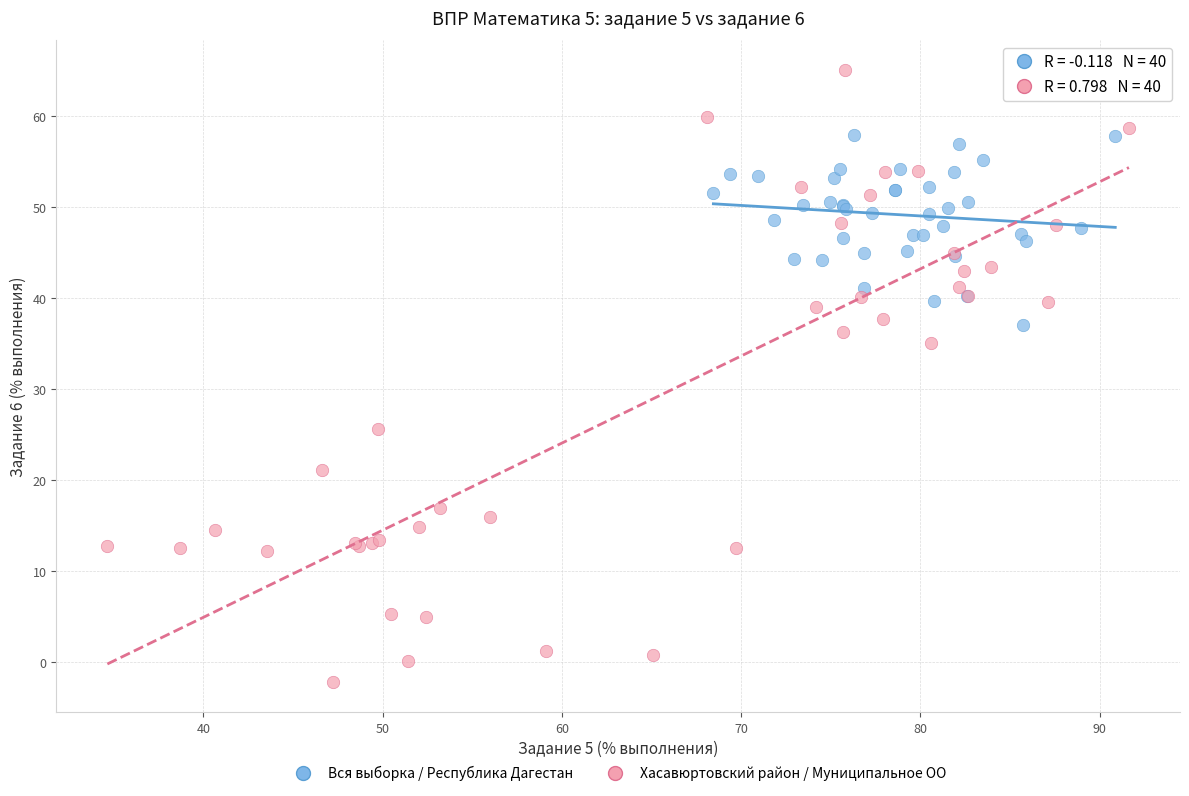

What are all the series names shown in the legend?

Вся выборка / Республика Дагестан, Хасавюртовский район / Муниципальное ОО